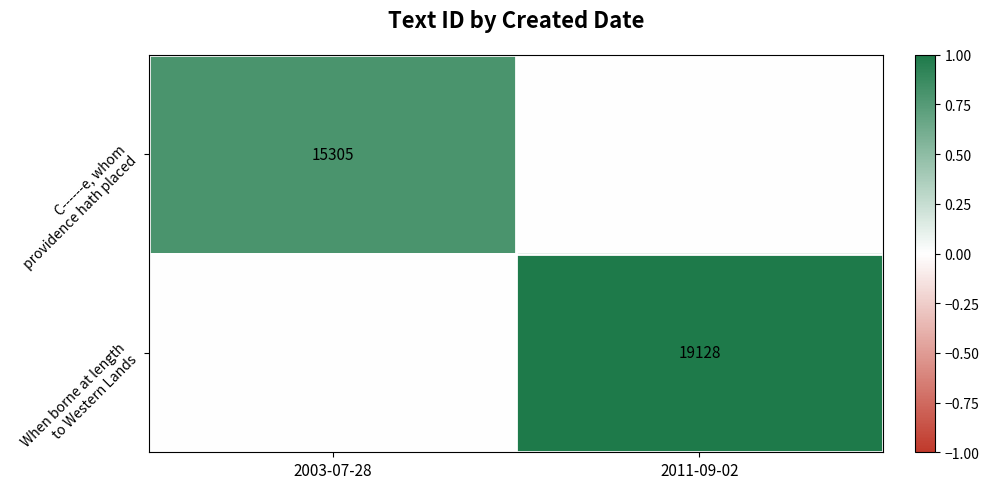

Is the value of When borne at length to Western Lands at 2003-07-28 greater than the value of C------e, whom providence hath placed at 2003-07-28?

No